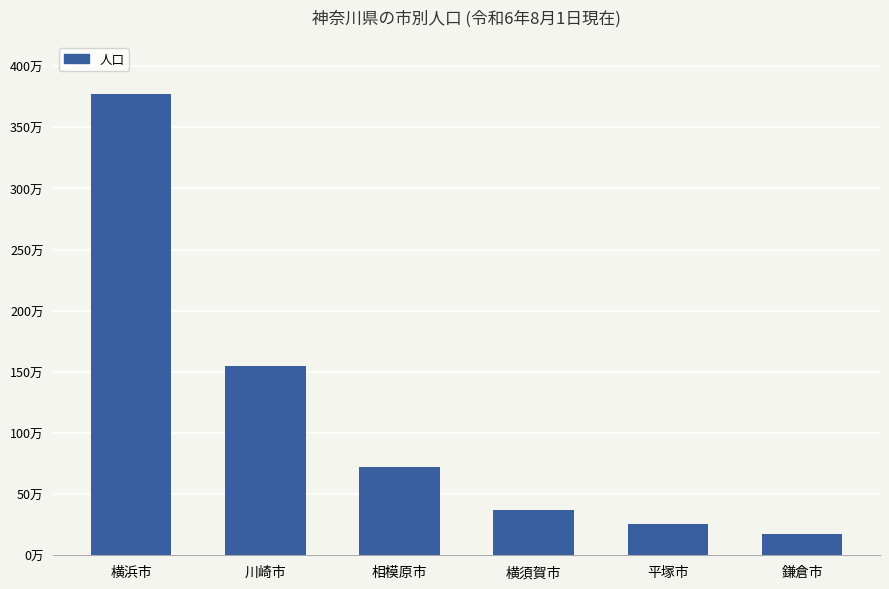

Rank the categories by value from lowest to highest.

鎌倉市, 平塚市, 横須賀市, 相模原市, 川崎市, 横浜市